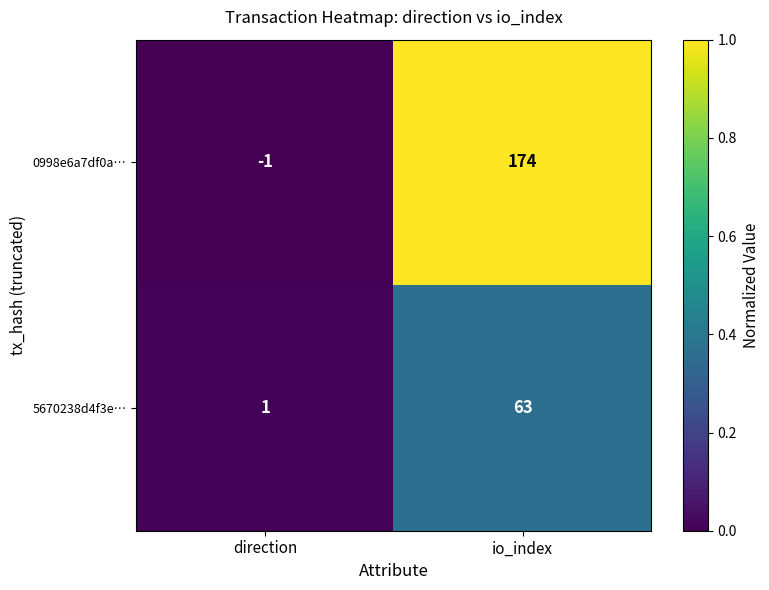

List the series in order of their overall mean, highest first.

0998e6a7df0a…, 5670238d4f3e…